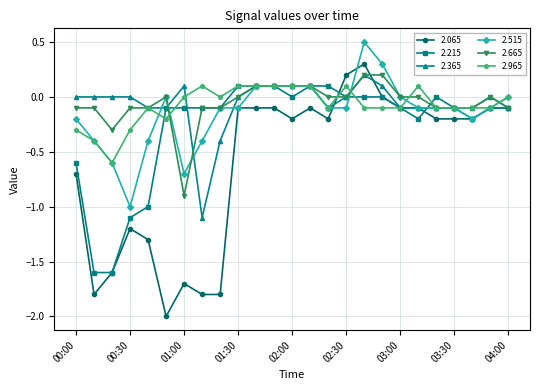

True or false: 2.065 has more than 1 interior local peaks.

True